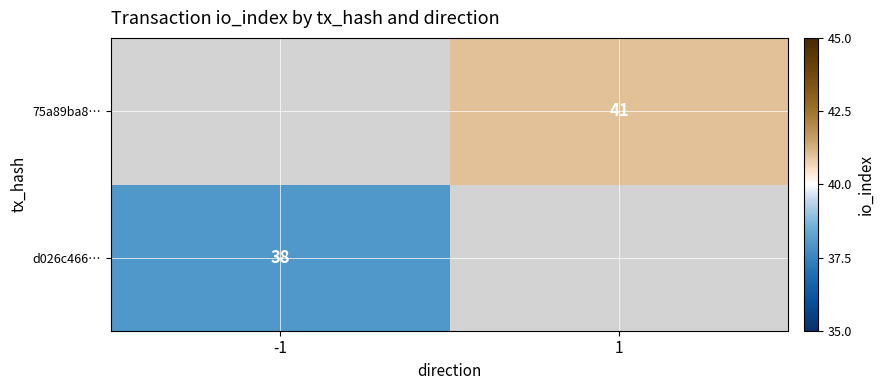

The d026c466… series shows 38 at -1. True or false?

True